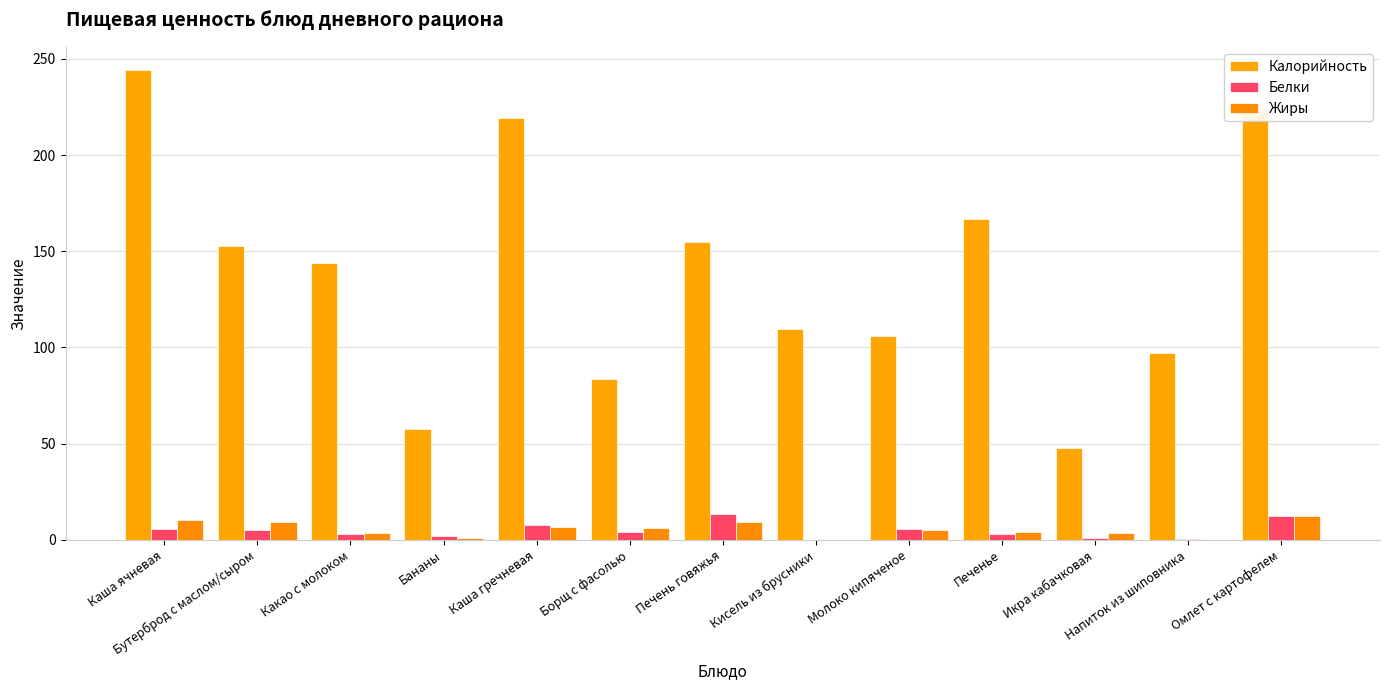

The value of Калорийность at Икра кабачковая is 22.7. True or false?

False